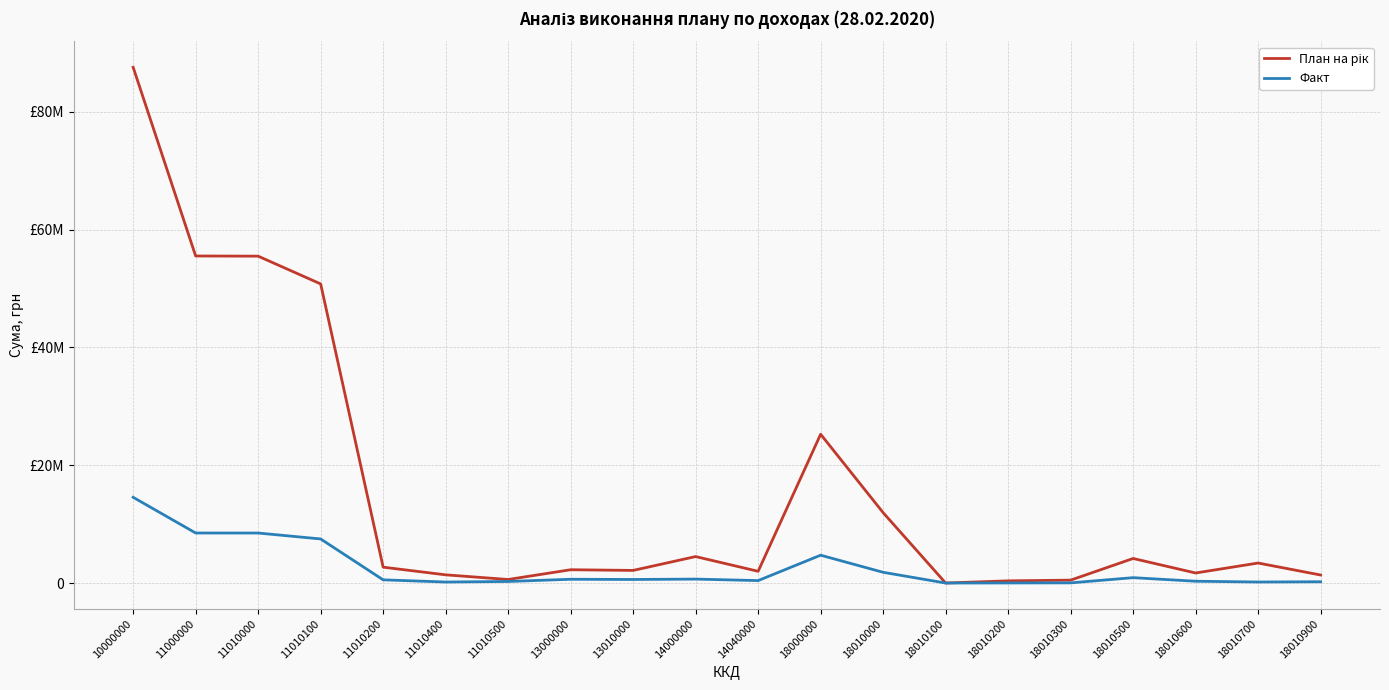

At which category does Факт reach its first local peak?

13000000